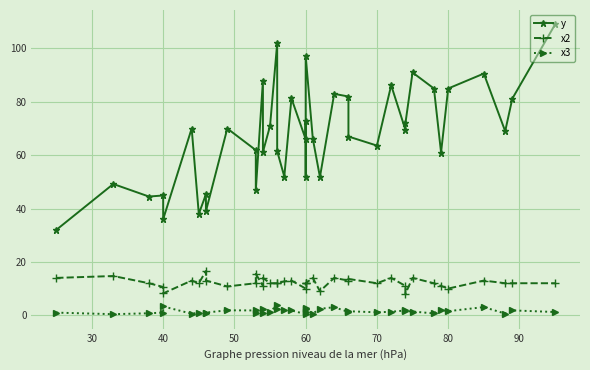

Does the chart display data point markers on the line(s)?

Yes